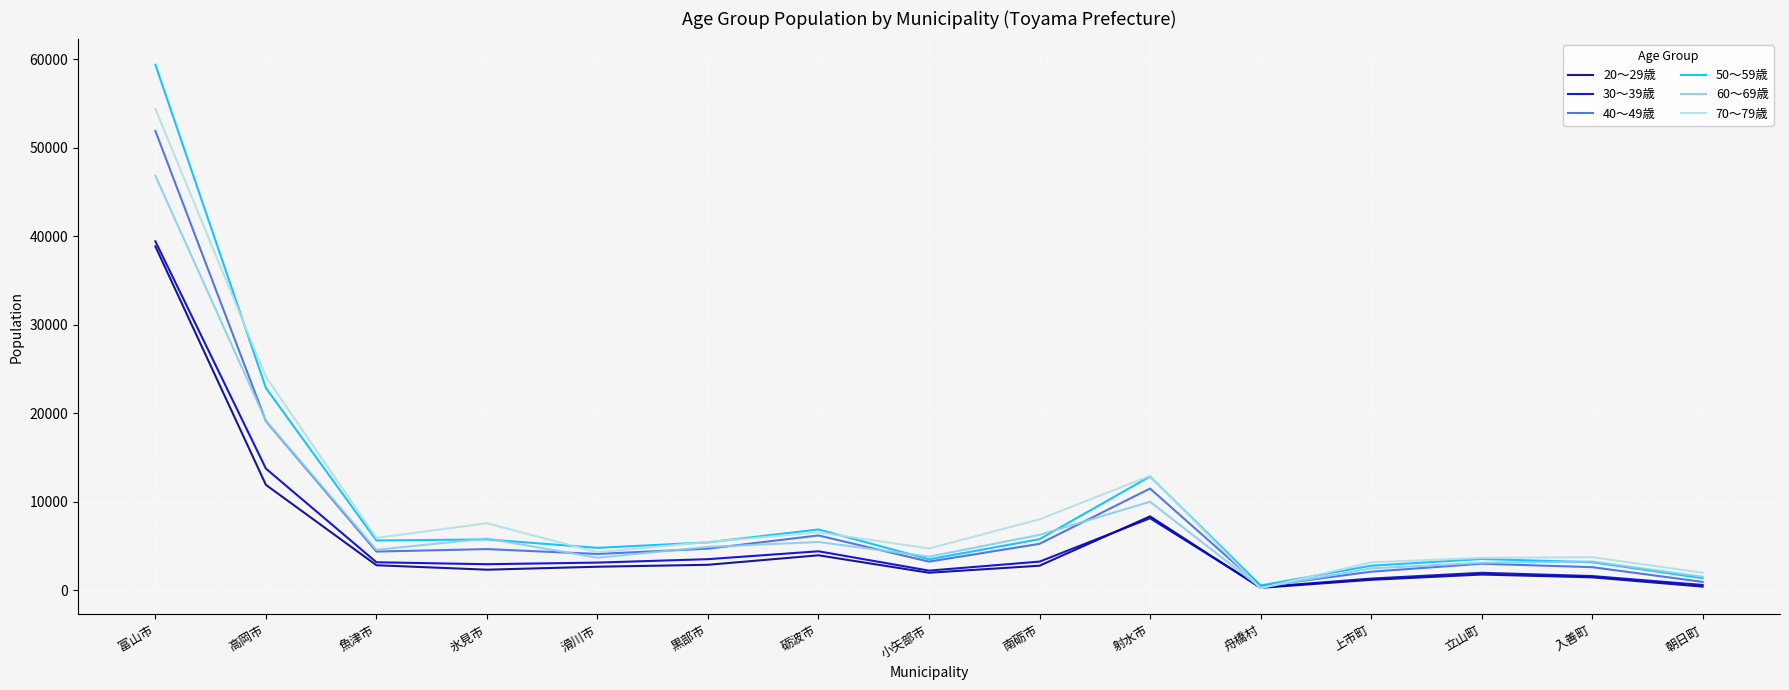

The value of 20～29歳 at 砺波市 is 1644. True or false?

False